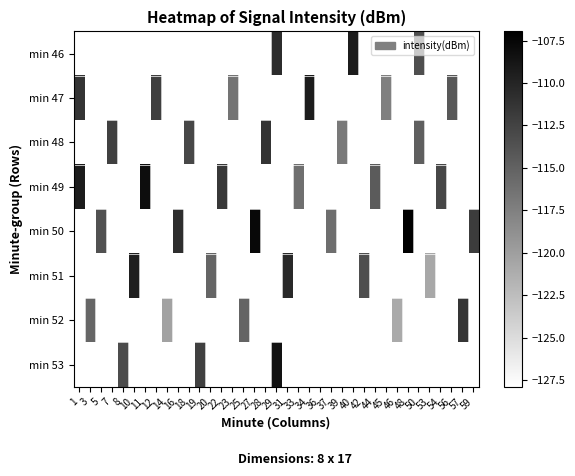

Count the number of data series in this chart.

8